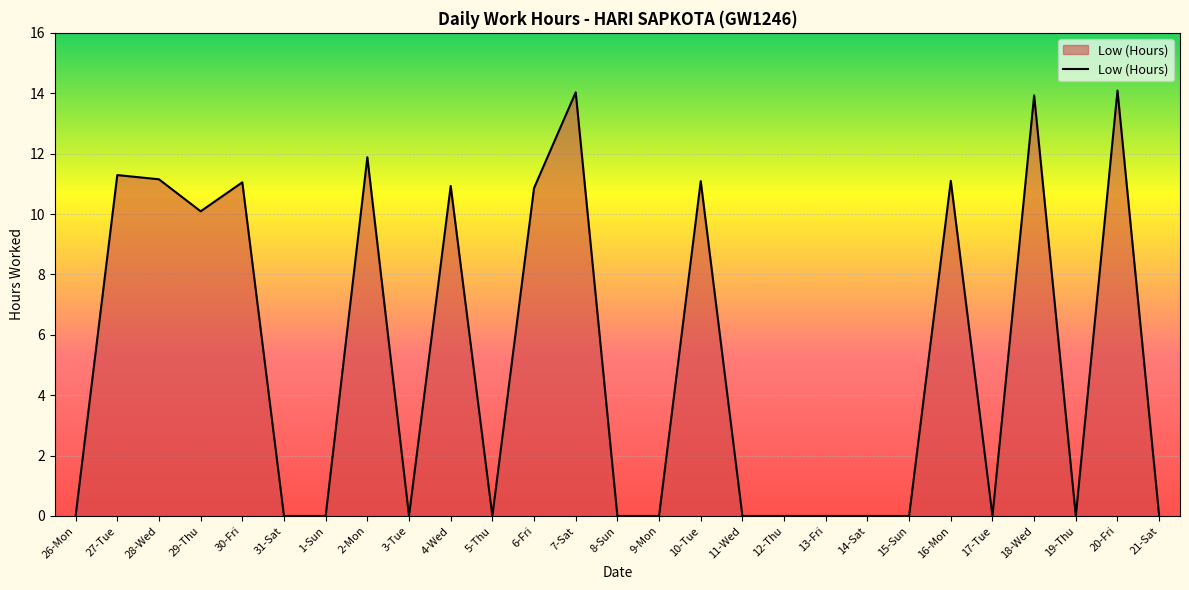

How many lines are shown in the chart?

1